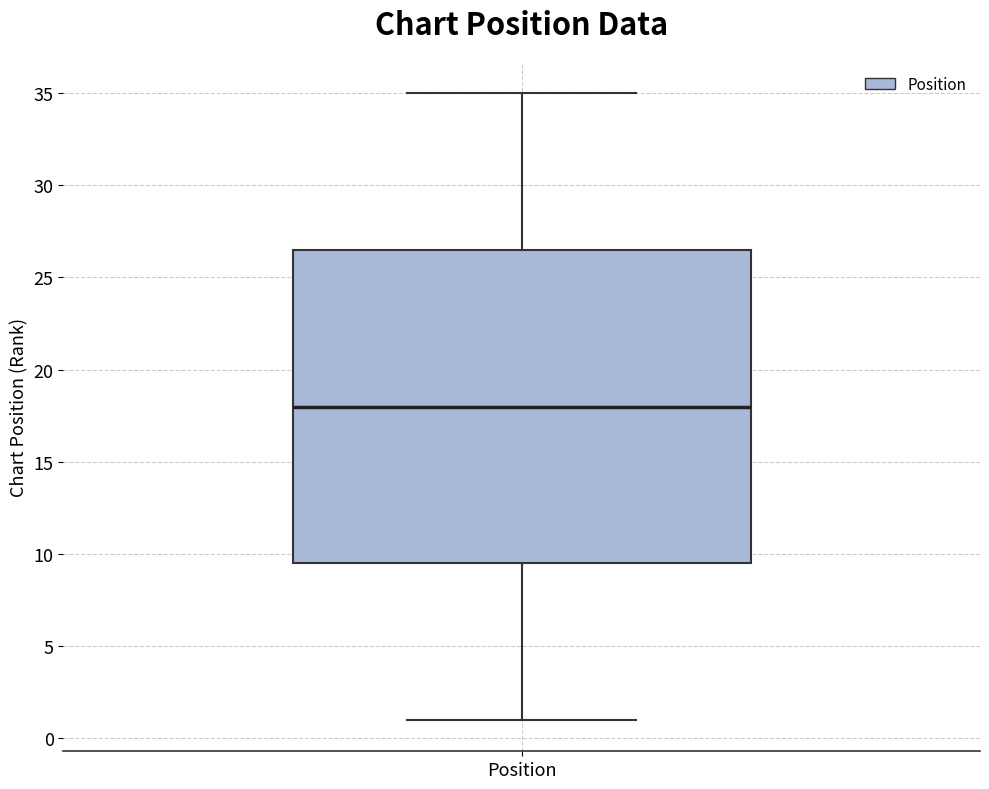

Transcribe this box plot: give where the median line is, the range the box spans, and where the two whiskers end, as read against the y-axis. The values are not printed on the chart, so give them approximately, as read against the axis.

median 18.0, box 9.5 to 26.5, whiskers 1.0 to 35.0